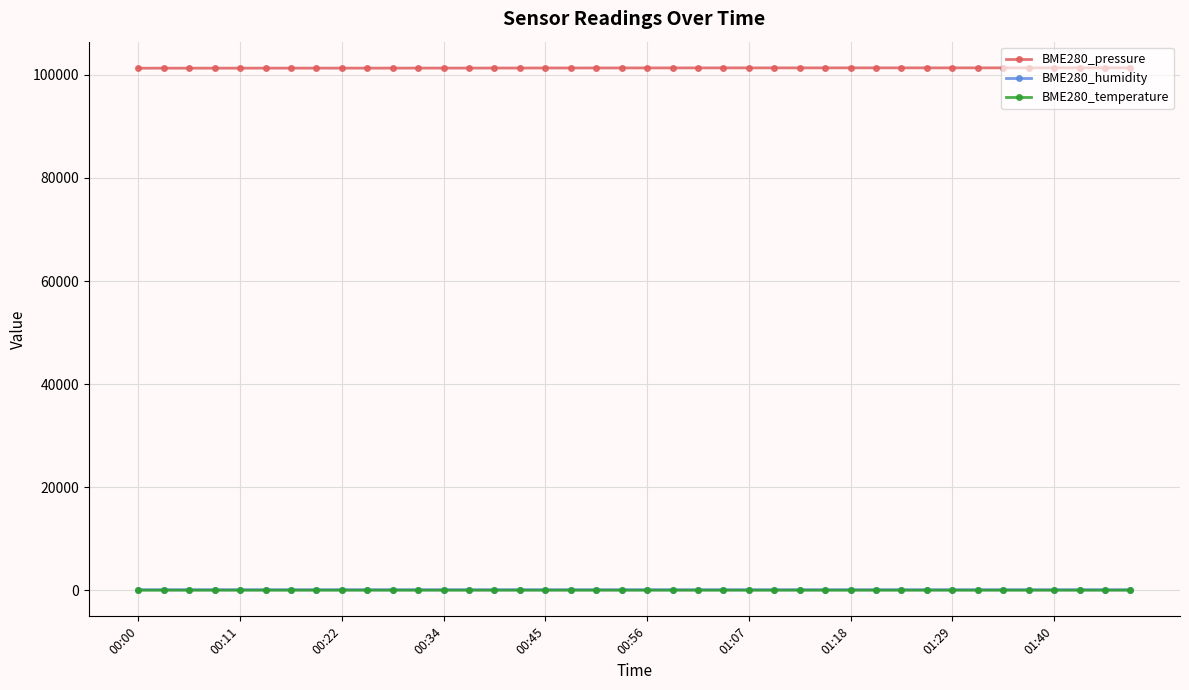

True or false: BME280_pressure and BME280_humidity cross at least once.

False